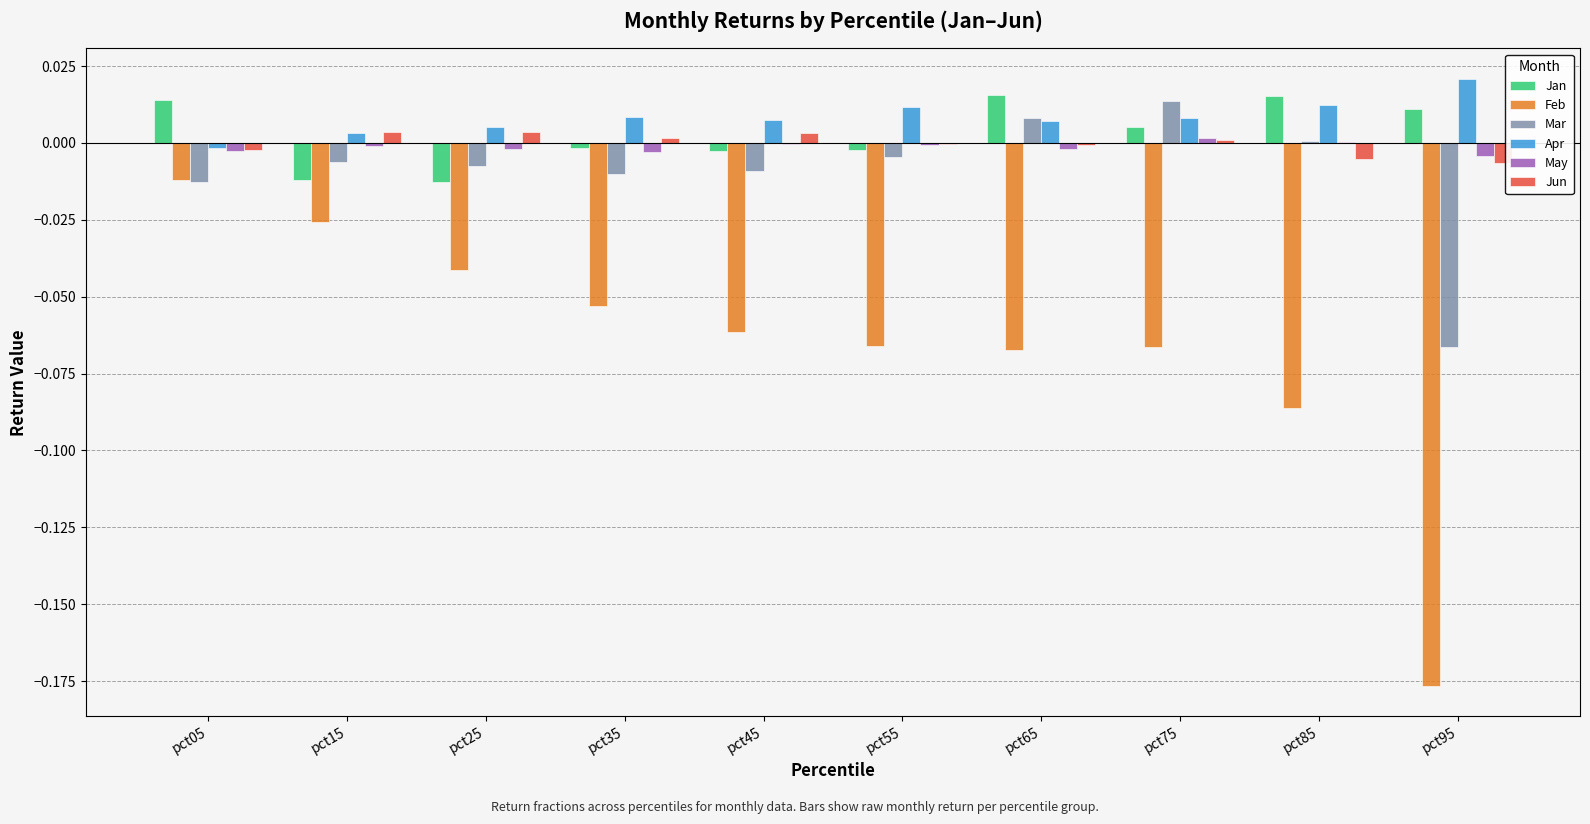

Are the bars horizontal?

No